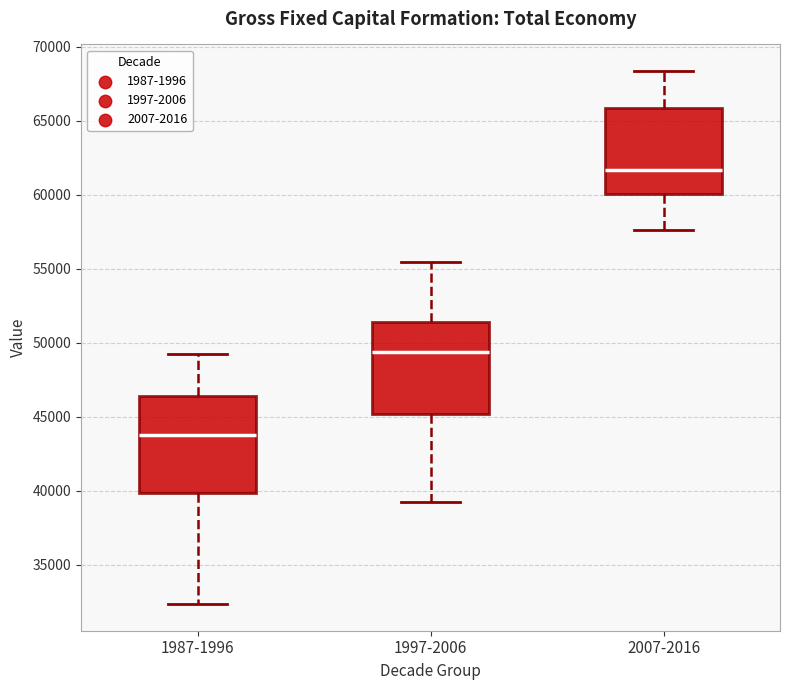

Reading left to right, transcribe this box plot: for each box, give where its median line is, the range the box spans, and where its two whiskers end, as read against the y-axis. The values are not printed on the chart, so give them approximately, as read against the axis.

1987-1996: median 43500, box 40000 to 46500, whiskers 32500 to 49000
1997-2006: median 49500, box 45000 to 51500, whiskers 39000 to 55500
2007-2016: median 61500, box 60000 to 66000, whiskers 57500 to 68500